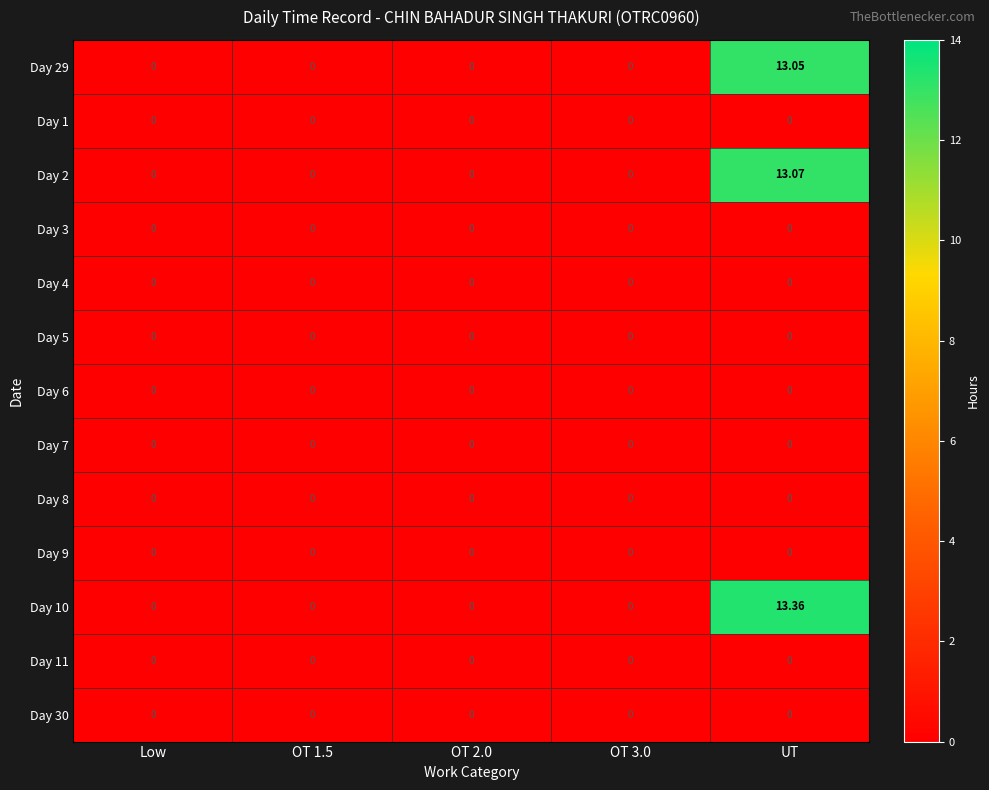

At which category is the sum across all series the highest?

UT